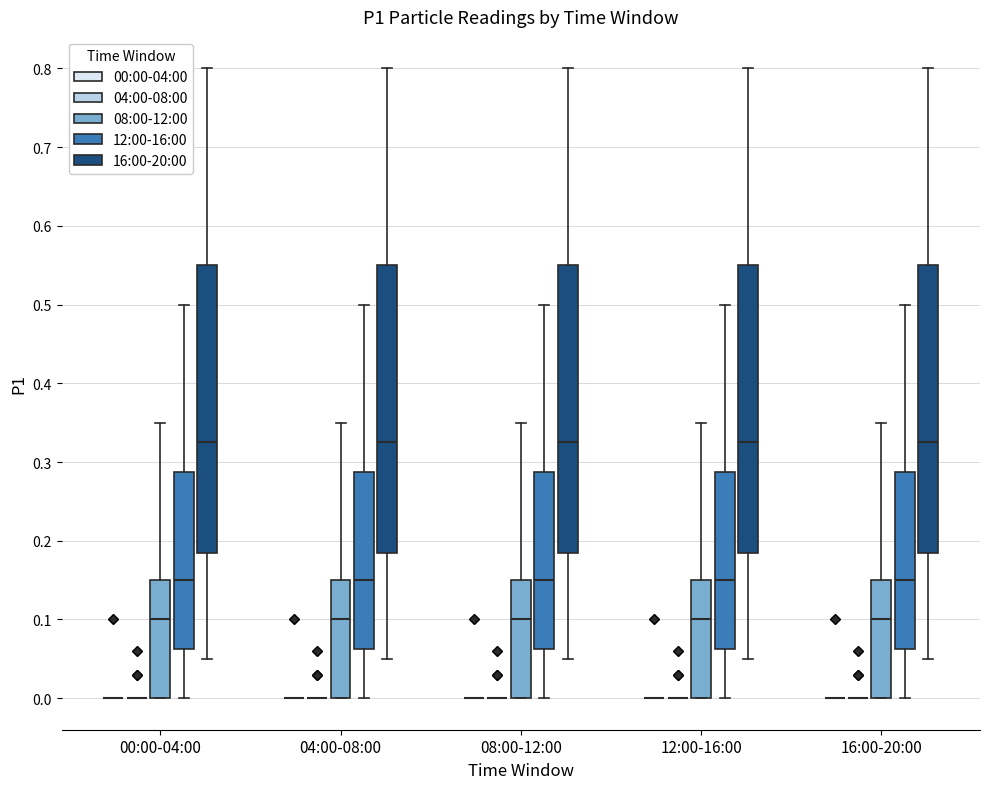

Reading left to right, transcribe this box plot: for each box, give where its median line is, the range the box spans, and where its two whiskers end, as read against the y-axis. The values are not printed on the chart, so give them approximately, as read against the axis.

00:00-04:00 (00:00-04:00): box collapsed to a line at 0.00, whiskers 0.00 to 0.00
00:00-04:00 (04:00-08:00): box collapsed to a line at 0.00, whiskers 0.00 to 0.00
00:00-04:00 (08:00-12:00): median 0.10, box 0.00 to 0.15, whiskers 0.00 to 0.35
00:00-04:00 (12:00-16:00): median 0.15, box 0.06 to 0.29, whiskers 0.00 to 0.50
00:00-04:00 (16:00-20:00): median 0.33, box 0.19 to 0.55, whiskers 0.05 to 0.80
04:00-08:00 (00:00-04:00): box collapsed to a line at 0.00, whiskers 0.00 to 0.00
04:00-08:00 (04:00-08:00): box collapsed to a line at 0.00, whiskers 0.00 to 0.00
04:00-08:00 (08:00-12:00): median 0.10, box 0.00 to 0.15, whiskers 0.00 to 0.35
04:00-08:00 (12:00-16:00): median 0.15, box 0.06 to 0.29, whiskers 0.00 to 0.50
04:00-08:00 (16:00-20:00): median 0.33, box 0.19 to 0.55, whiskers 0.05 to 0.80
08:00-12:00 (00:00-04:00): box collapsed to a line at 0.00, whiskers 0.00 to 0.00
08:00-12:00 (04:00-08:00): box collapsed to a line at 0.00, whiskers 0.00 to 0.00
08:00-12:00 (08:00-12:00): median 0.10, box 0.00 to 0.15, whiskers 0.00 to 0.35
08:00-12:00 (12:00-16:00): median 0.15, box 0.06 to 0.29, whiskers 0.00 to 0.50
08:00-12:00 (16:00-20:00): median 0.33, box 0.19 to 0.55, whiskers 0.05 to 0.80
12:00-16:00 (00:00-04:00): box collapsed to a line at 0.00, whiskers 0.00 to 0.00
12:00-16:00 (04:00-08:00): box collapsed to a line at 0.00, whiskers 0.00 to 0.00
12:00-16:00 (08:00-12:00): median 0.10, box 0.00 to 0.15, whiskers 0.00 to 0.35
12:00-16:00 (12:00-16:00): median 0.15, box 0.06 to 0.29, whiskers 0.00 to 0.50
12:00-16:00 (16:00-20:00): median 0.33, box 0.19 to 0.55, whiskers 0.05 to 0.80
16:00-20:00 (00:00-04:00): box collapsed to a line at 0.00, whiskers 0.00 to 0.00
16:00-20:00 (04:00-08:00): box collapsed to a line at 0.00, whiskers 0.00 to 0.00
16:00-20:00 (08:00-12:00): median 0.10, box 0.00 to 0.15, whiskers 0.00 to 0.35
16:00-20:00 (12:00-16:00): median 0.15, box 0.06 to 0.29, whiskers 0.00 to 0.50
16:00-20:00 (16:00-20:00): median 0.33, box 0.19 to 0.55, whiskers 0.05 to 0.80